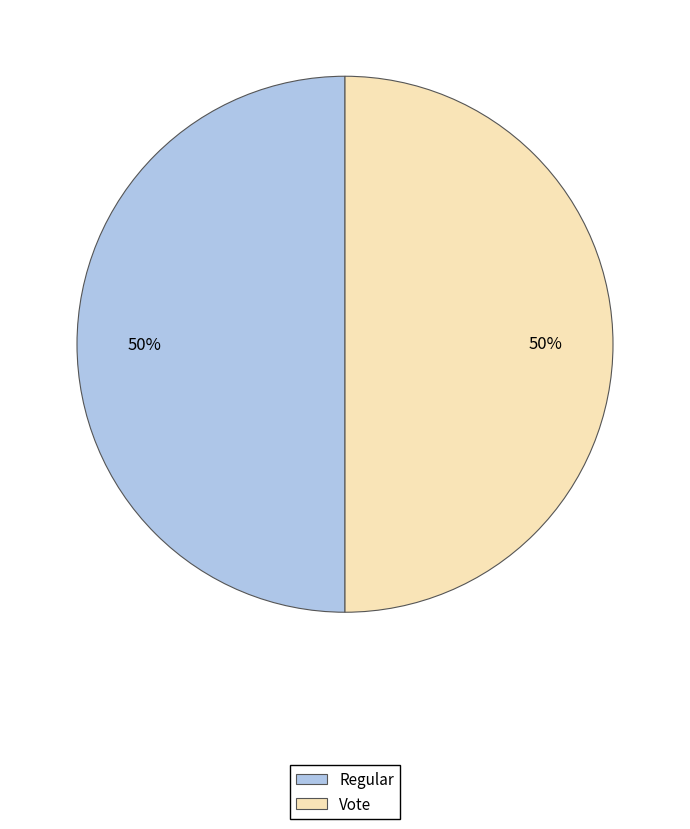

To the nearest percent, what is the combined percentage of Vote and Regular?

100%